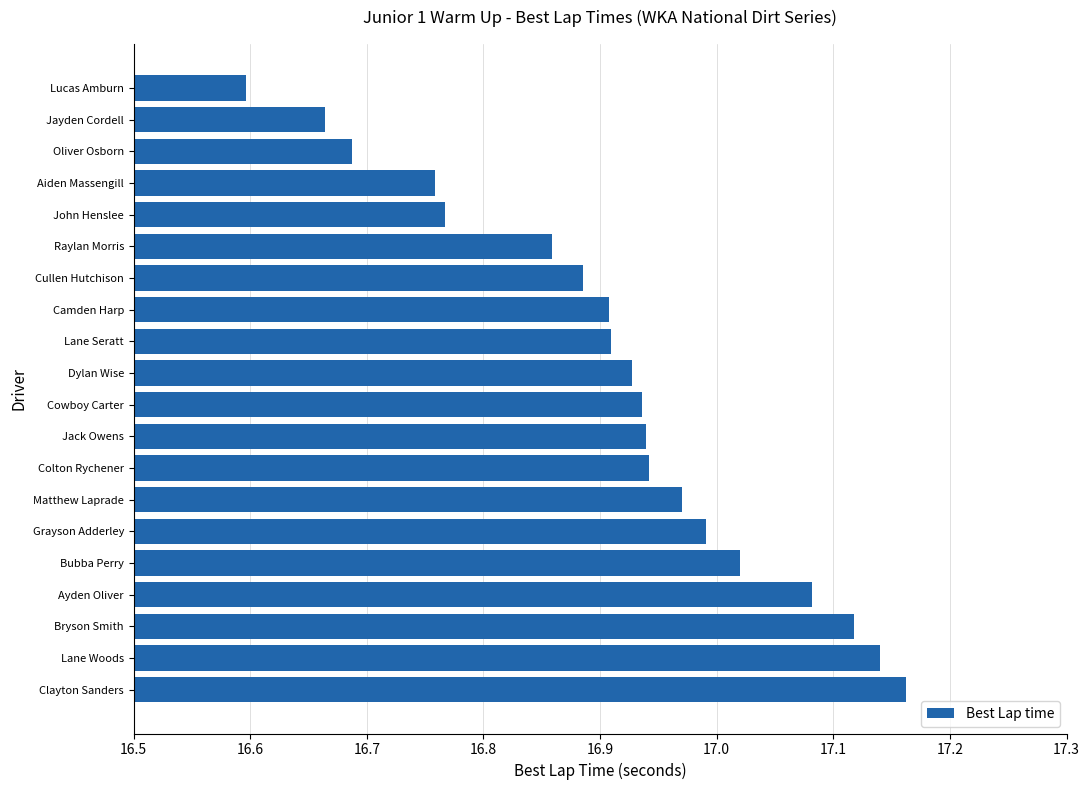

The chart shows a value of 22.3 at Colton Rychener. True or false?

False